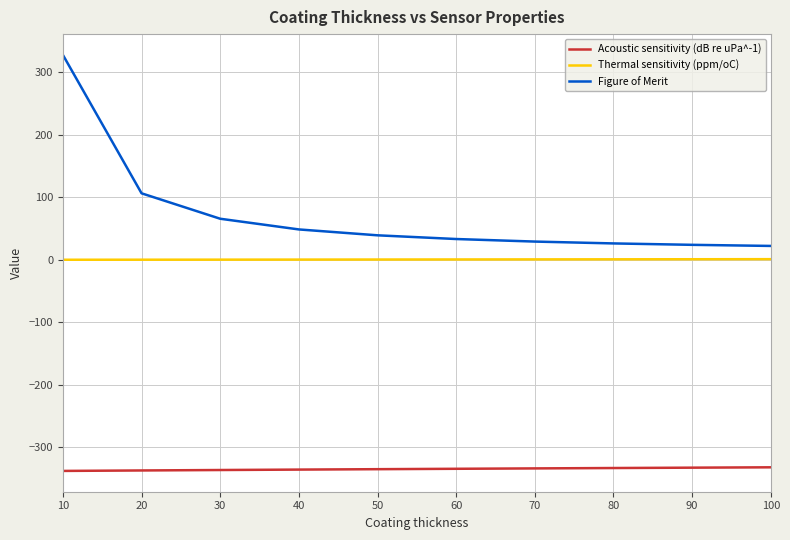

Which category has the highest value in the Figure of Merit series?

10